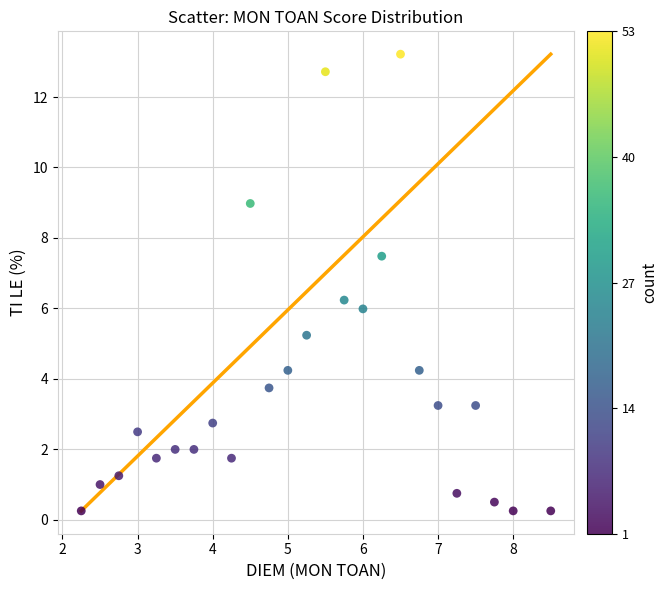

What is the range of X values (max minus min)?

6.2